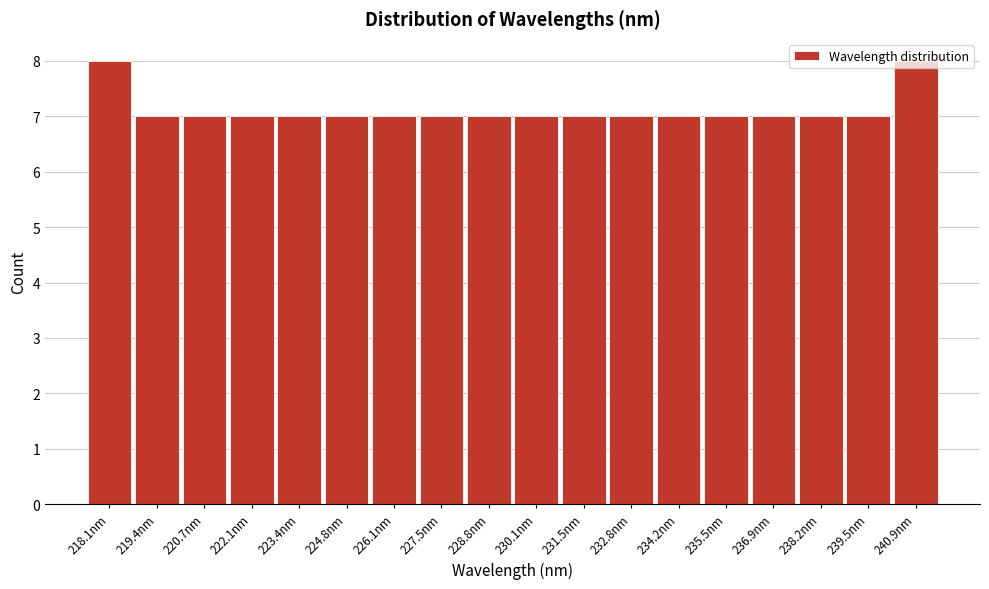

What is the greatest value displayed?

8